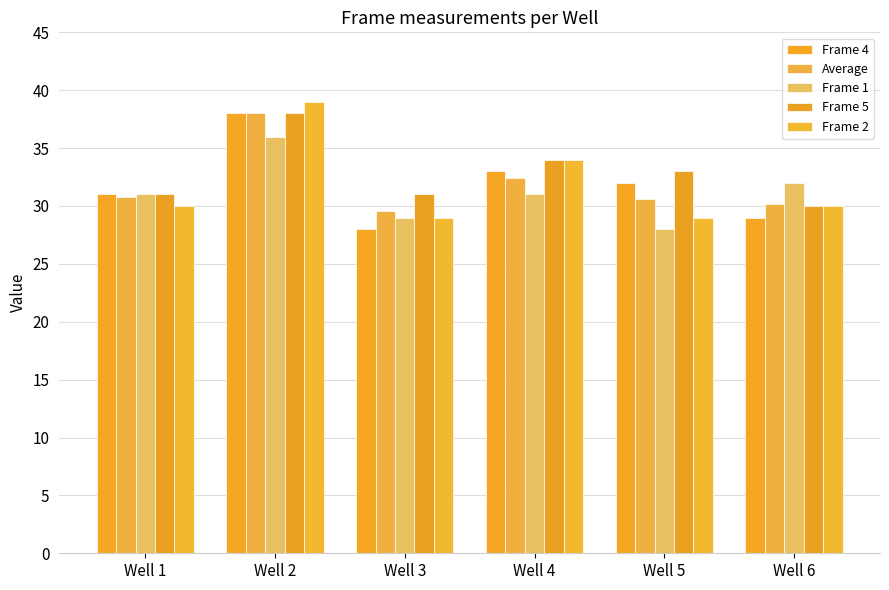

Count the number of data series in this chart.

5